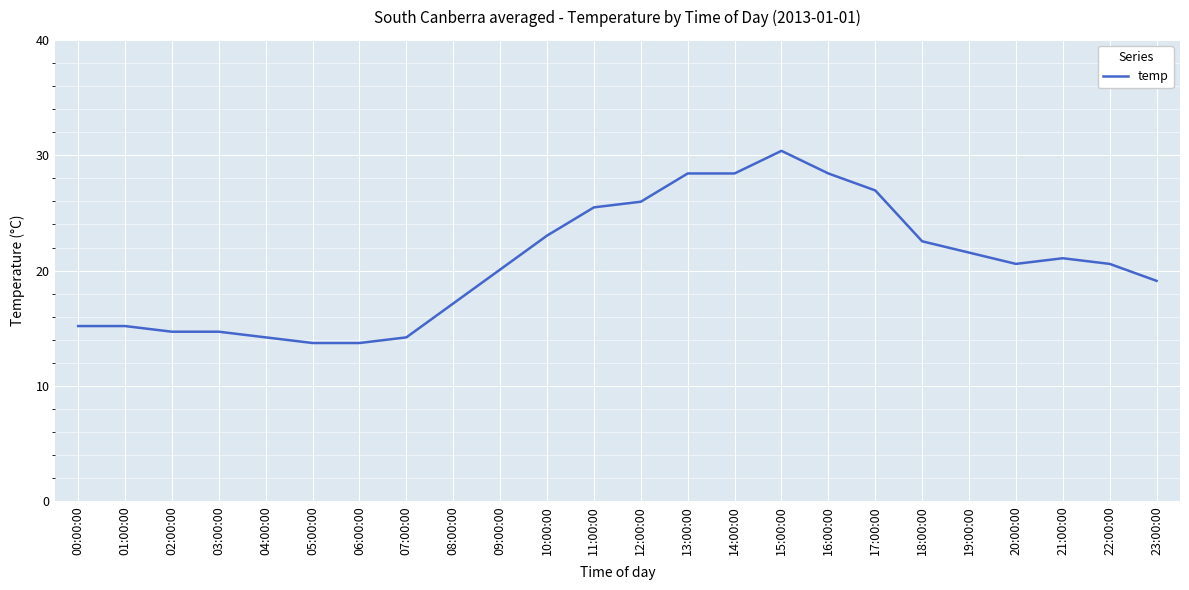

The chart shows a value of 14.7 at 02:00:00. True or false?

True